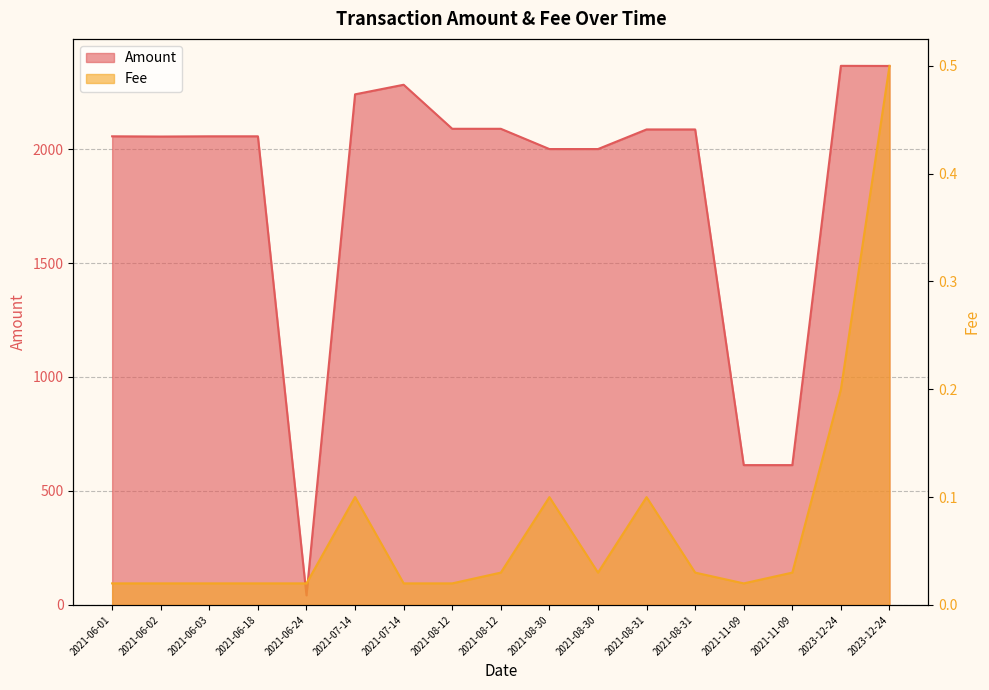

List the series in order of their peak value, highest first.

Amount, Fee